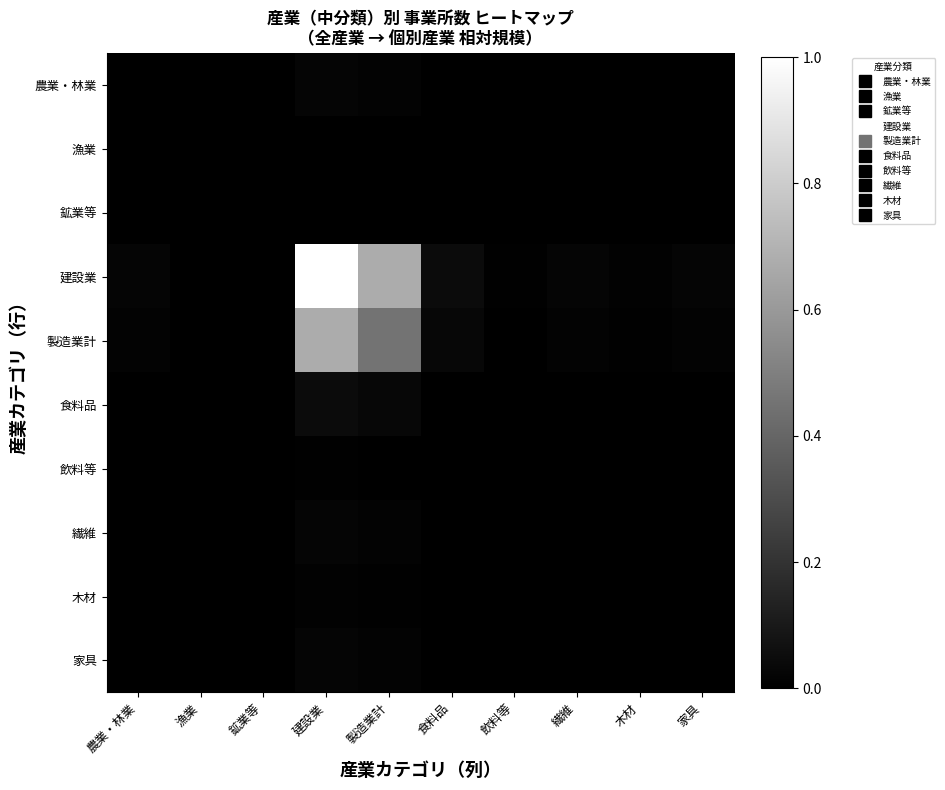

What is the total value across all series at 建設業?

1.8